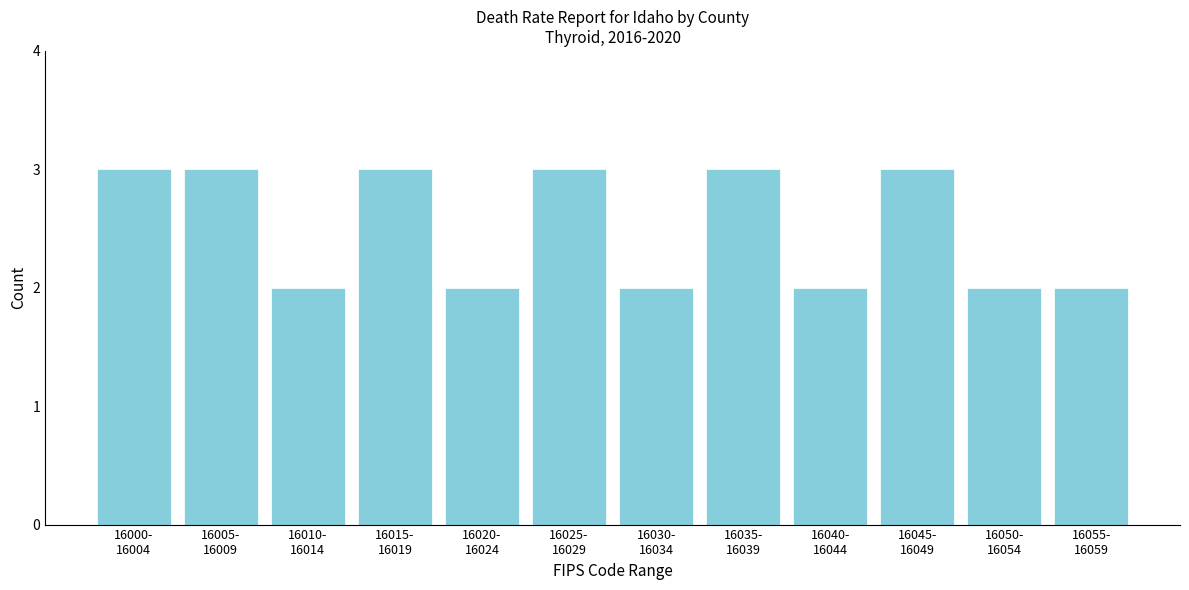

Reading left to right, extract all data points from this chart.

3	3	2	3	2	3	2	3	2	3	2	2